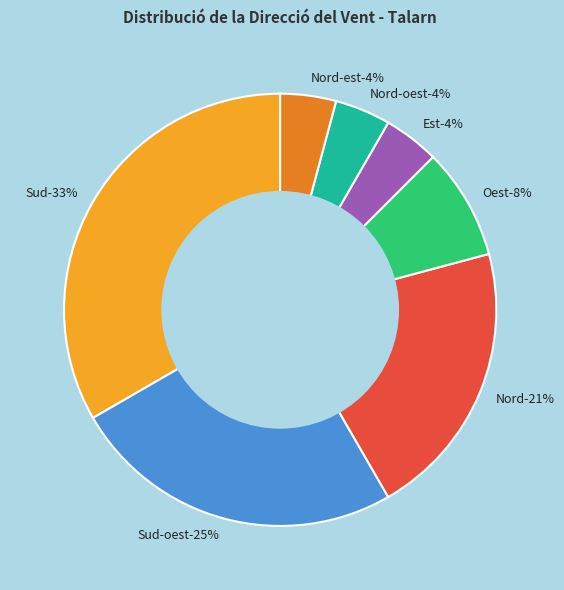

Which slice is the smallest?

Est